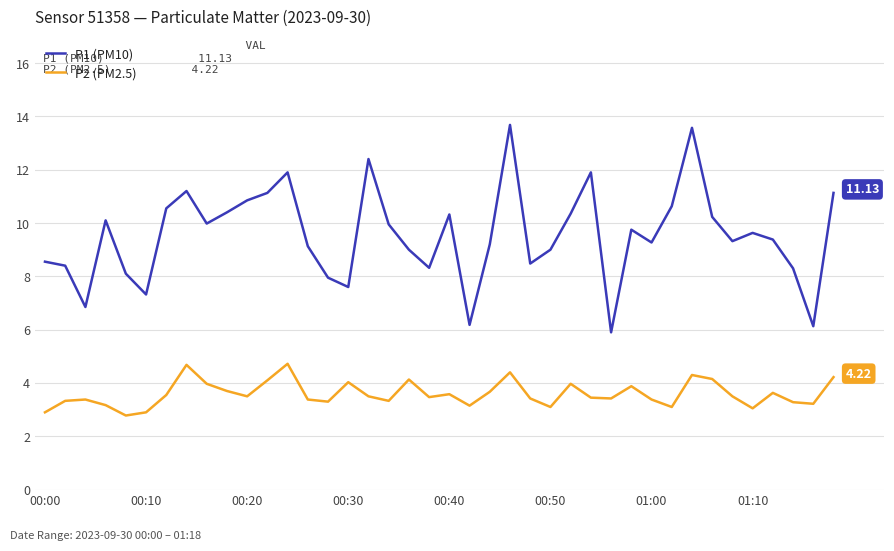

What is the difference between the maximum and minimum values in the P2 (PM2.5) series?

1.9